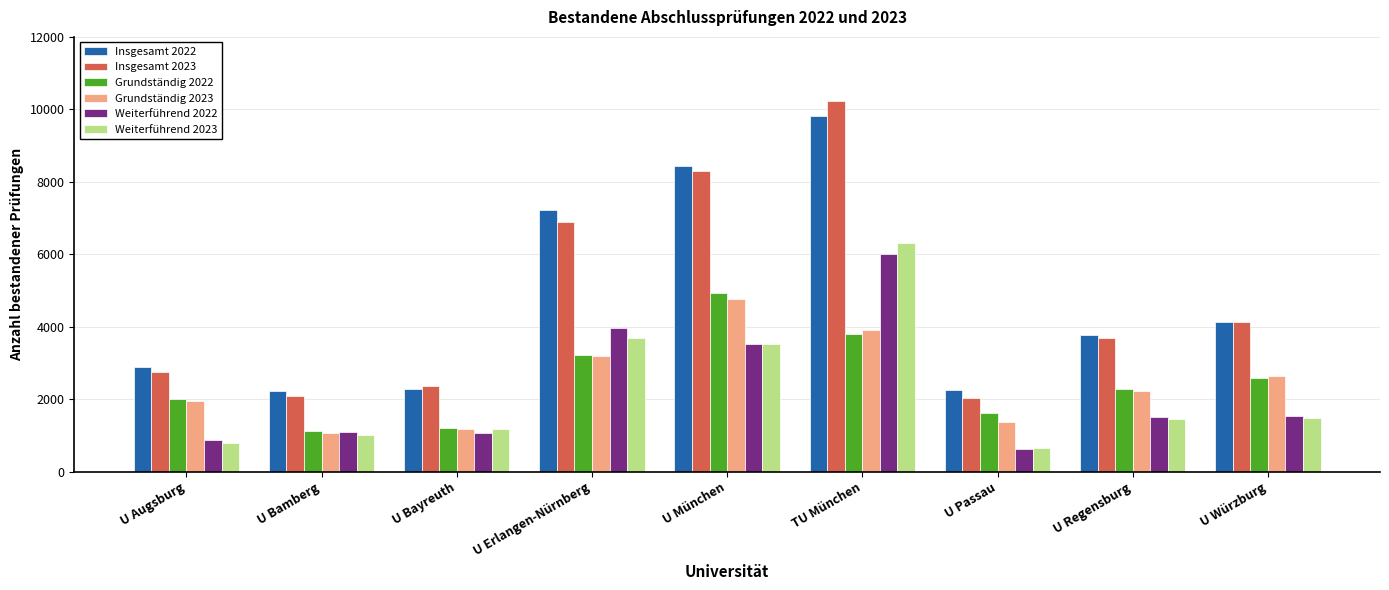

At which category is the sum across all series the highest?

TU München